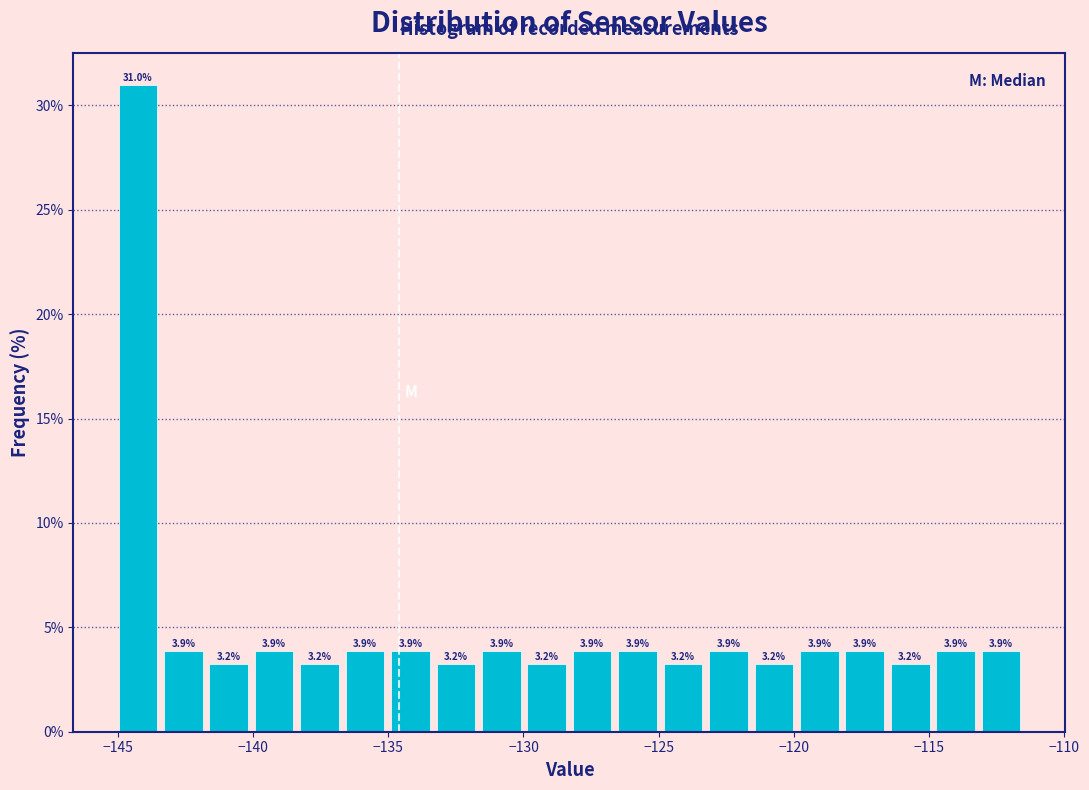

Around what value on the x-axis is the tallest bar? Give the approximate position of its centre, as read against the axis.

-144.5